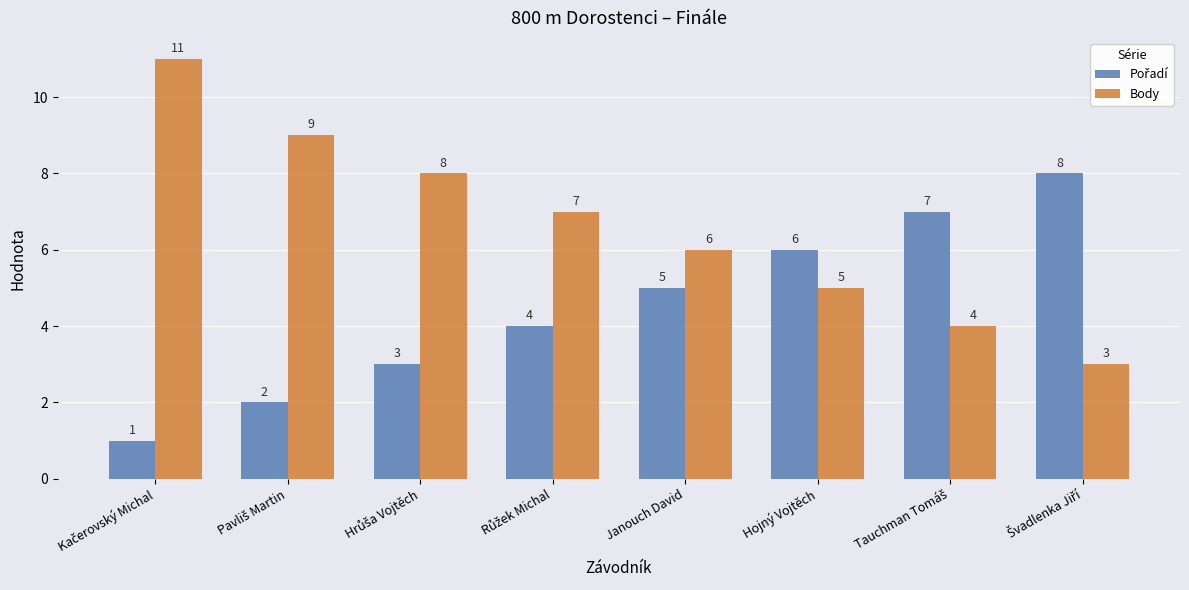

What is the difference between the maximum and minimum values in the Body series?

8